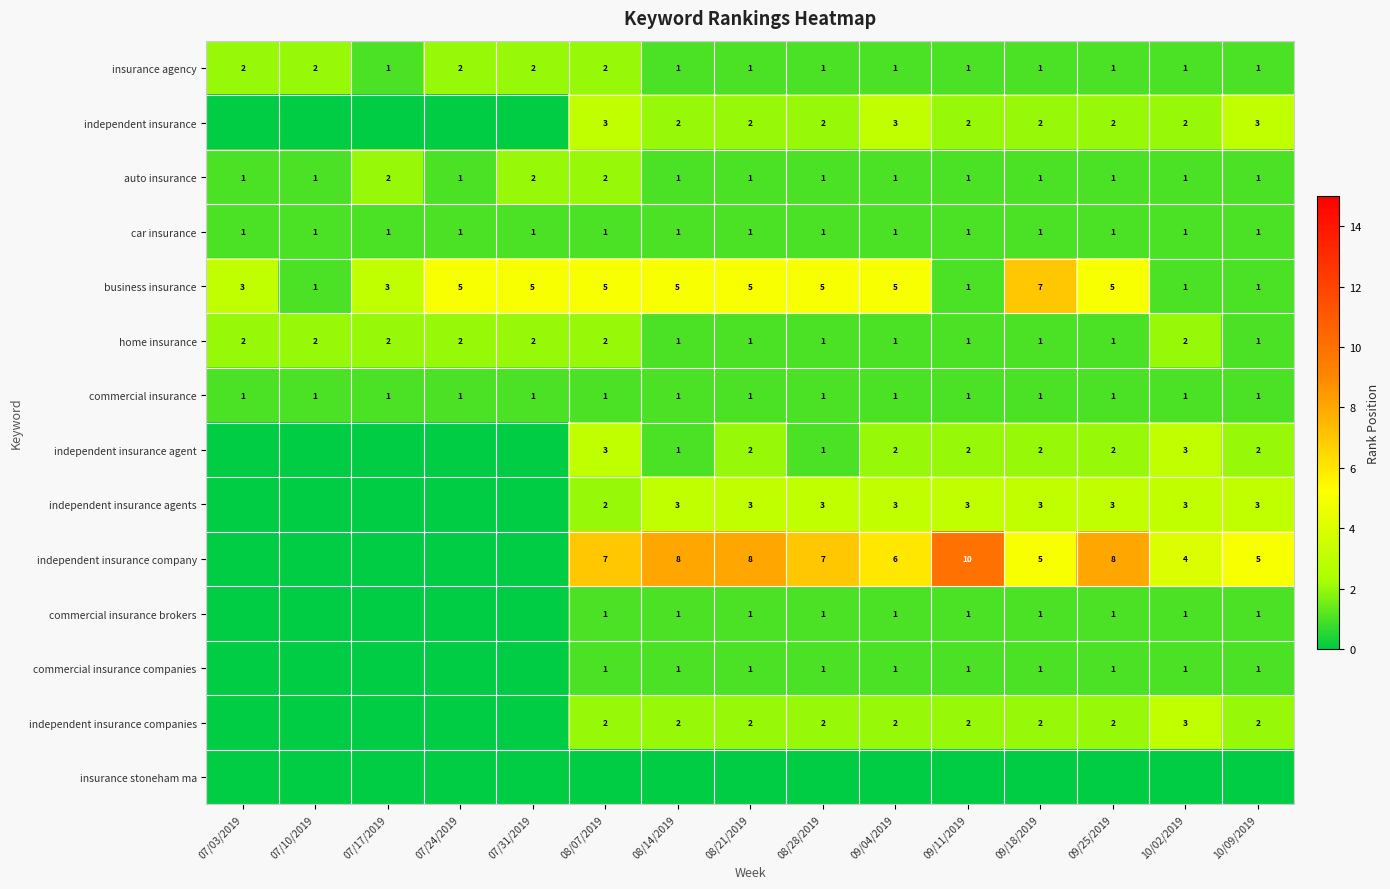

Count the insurance agency values in the range 1 to 2.

15